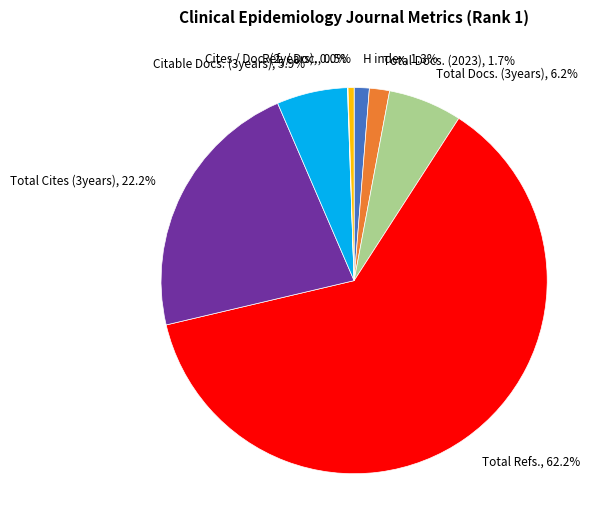

Which slice is the largest?

Total Refs.